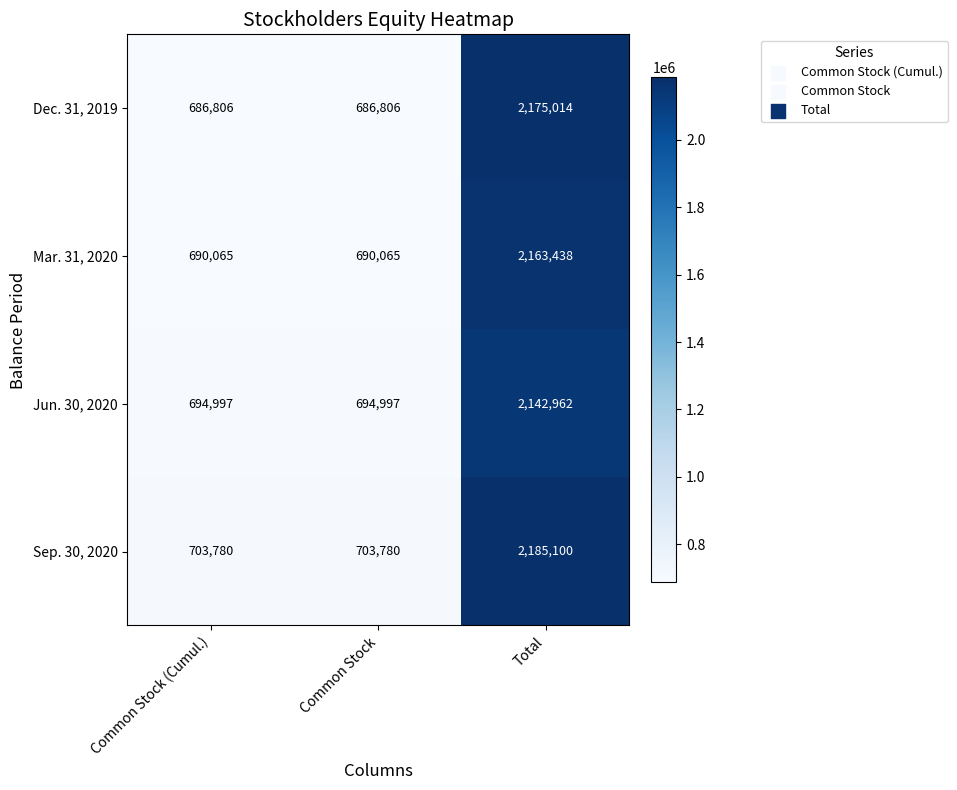

What is the spread (max minus min) of values at Common Stock (Cumul.)?

16974